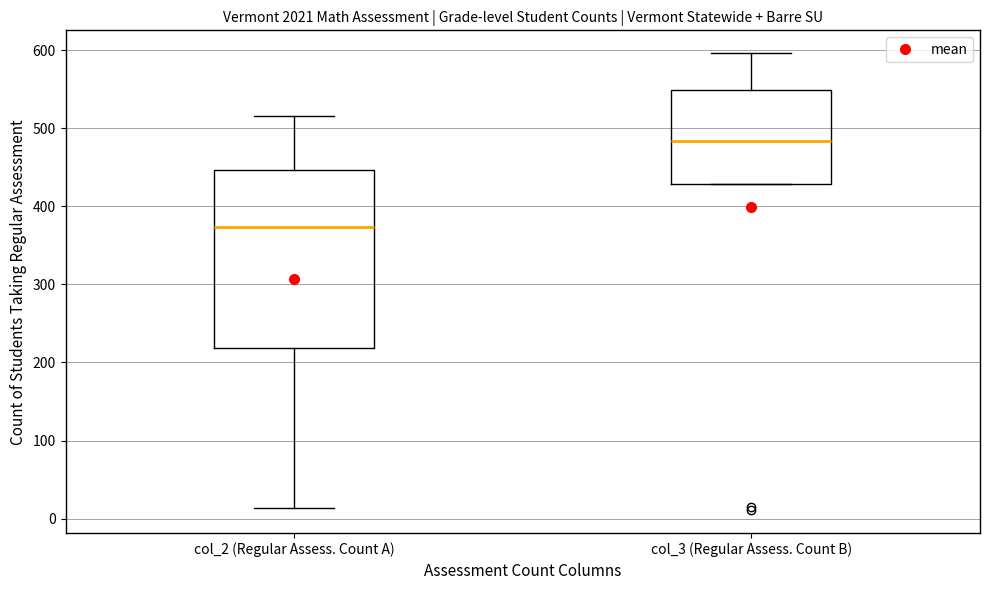

Reading left to right, read every box against the y-axis: the position of its median line, the range the box covers, and the ends of its whiskers. The values are not printed on the chart, so give them approximately, as read against the axis.

col_2 (Regular Assess. Count A): median 370, box 220 to 450, whiskers 10 to 520
col_3 (Regular Assess. Count B): median 480, box 430 to 550, whiskers 430 to 600